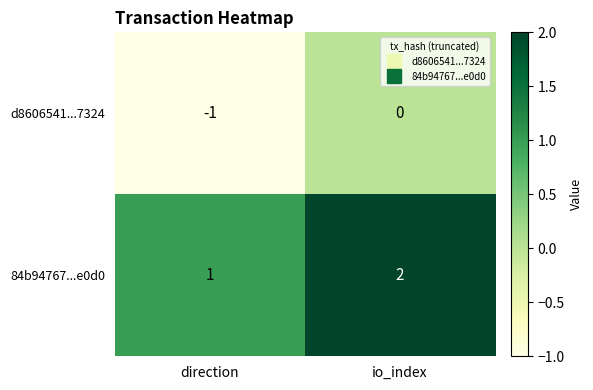

What is the total value across all series at io_index?

2